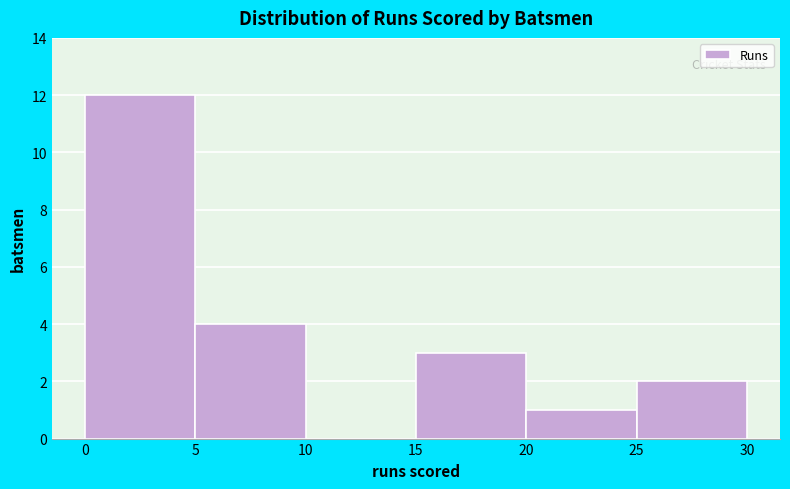

What is the height of the bar covering 15 to 20 on the x-axis? The values are not printed on the chart, so give them approximately, as read against the axis.

3